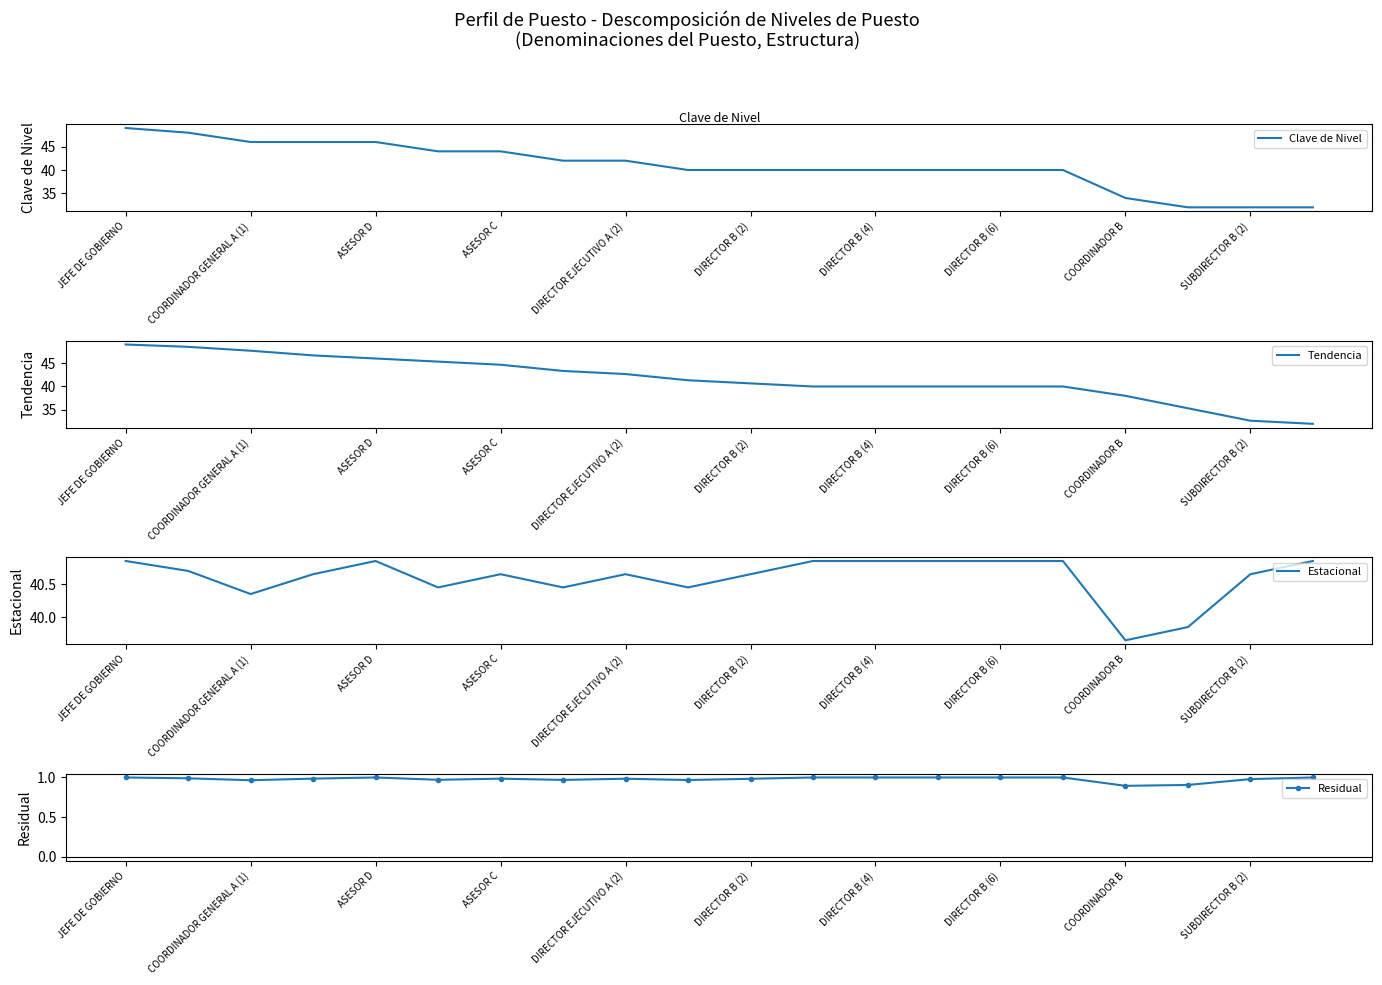

Is it true that Residual equals 1.0 at ASESOR D?

True